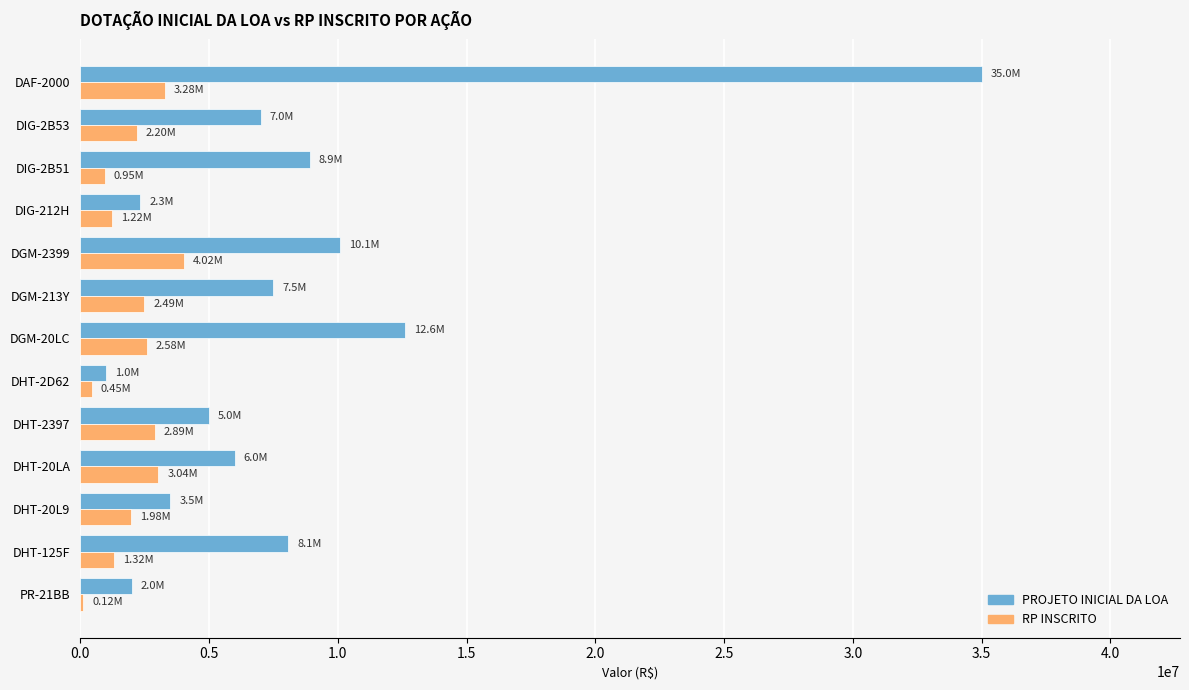

At which category is the sum across all series the highest?

DAF-2000